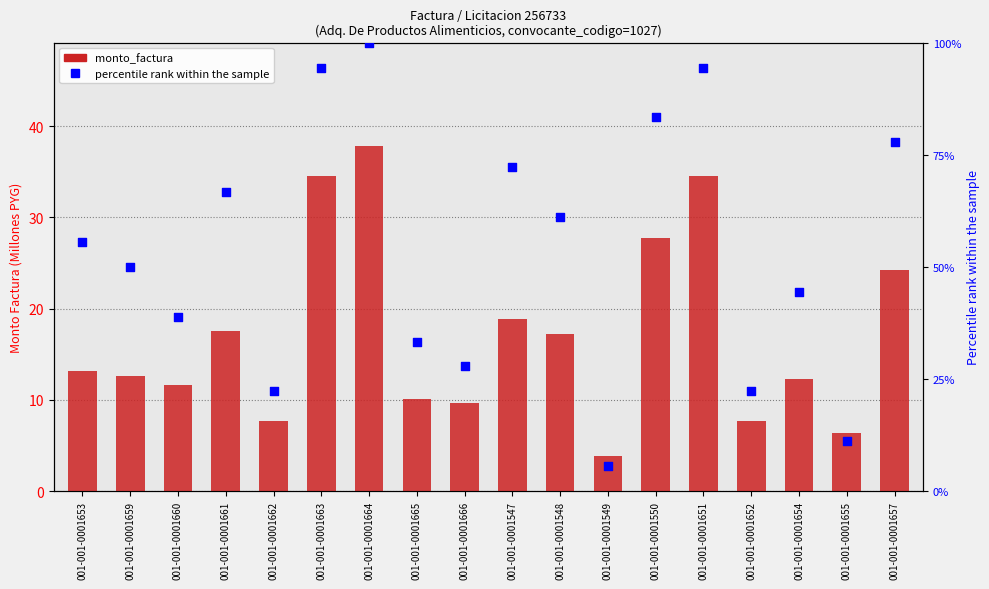

Which series contains the highest Y value?

percentile rank within the sample